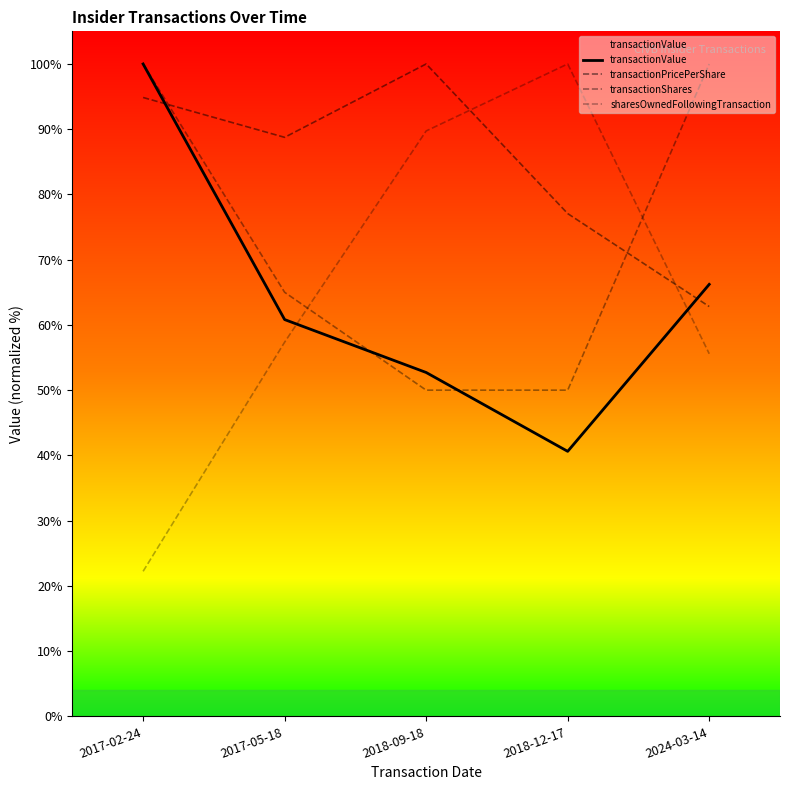

Where is the first local minimum for transactionValue?

2018-12-17